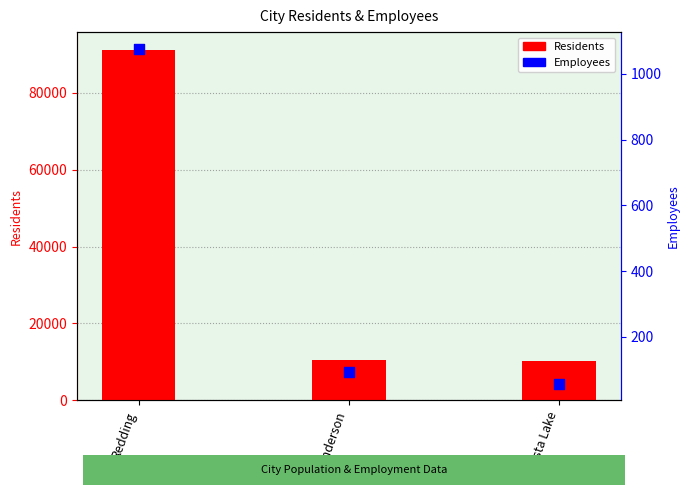

Which series has the largest total across all categories?

Residents